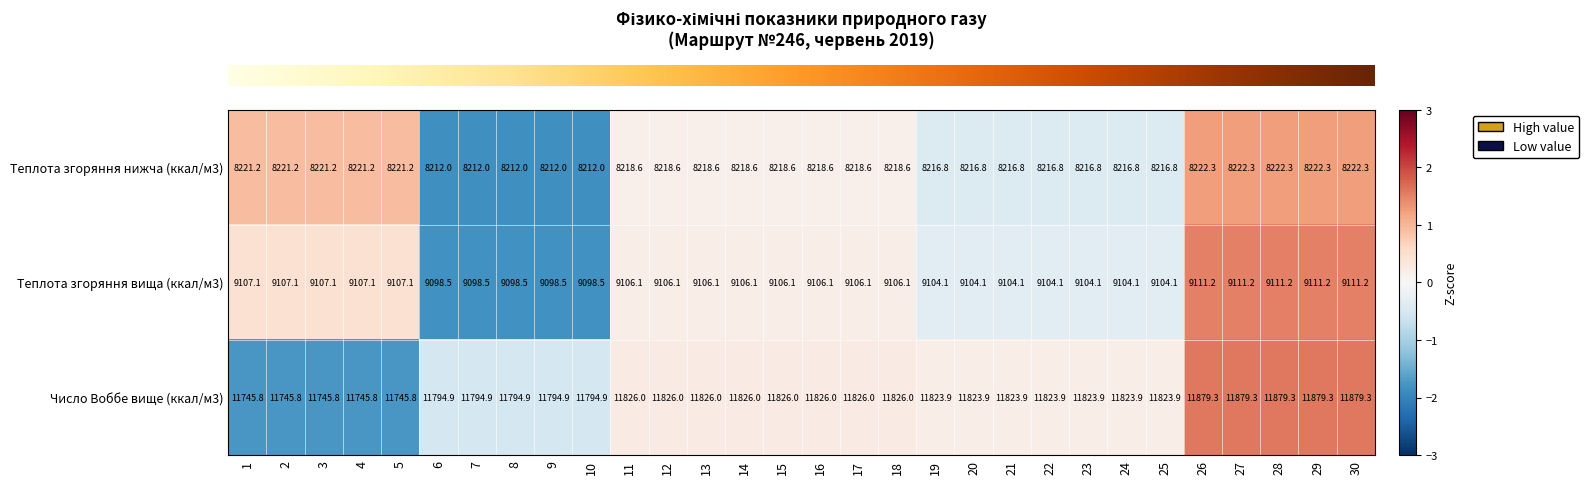

How many categories are shown in the chart?

30